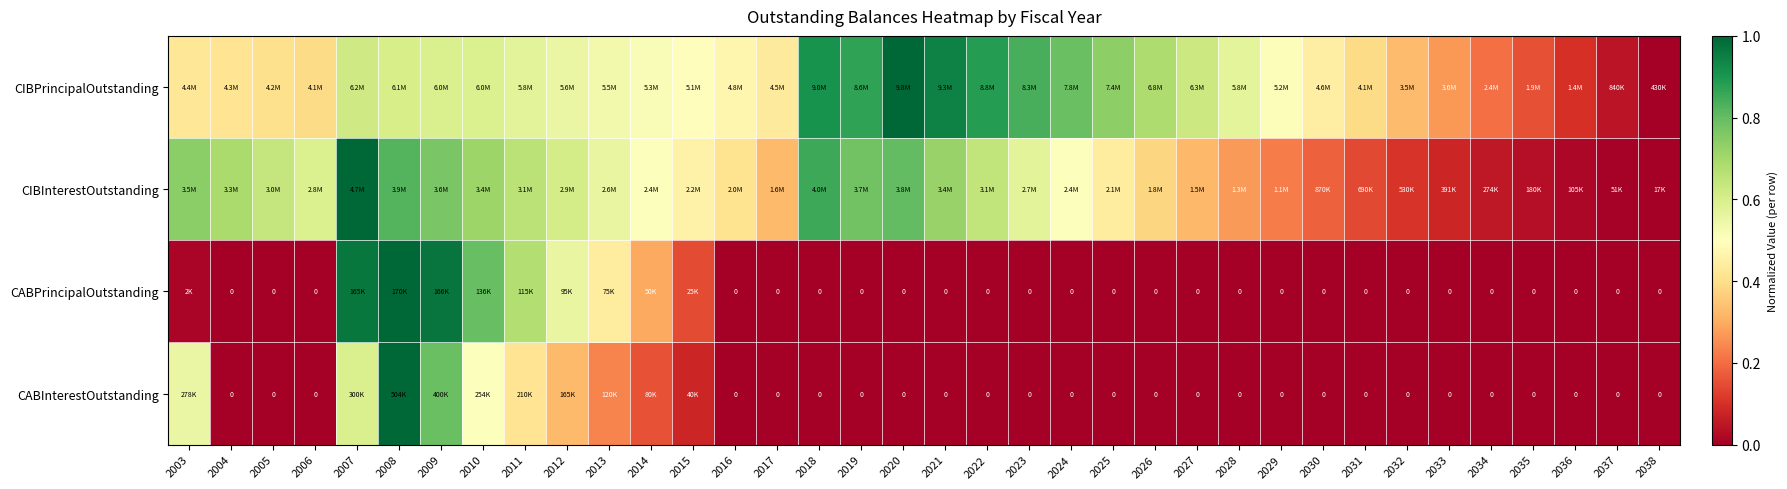

What is the difference between the CIBPrincipalOutstanding values at 2021 and 2019?

0.1